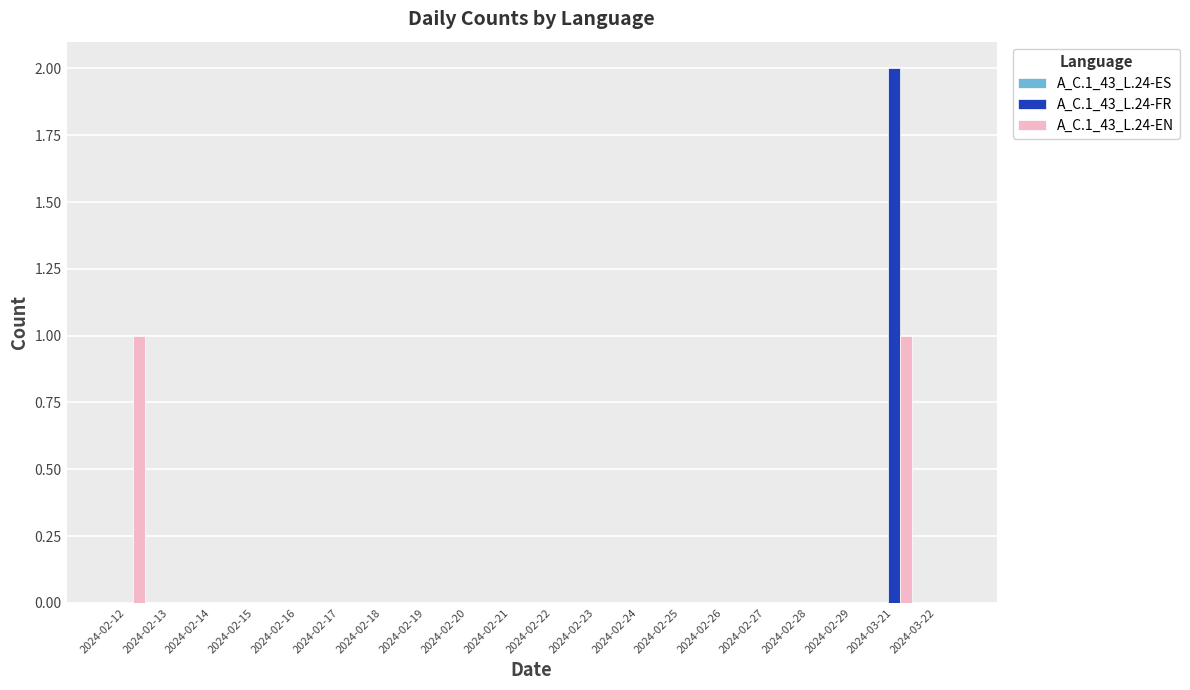

Are the bars horizontal?

No